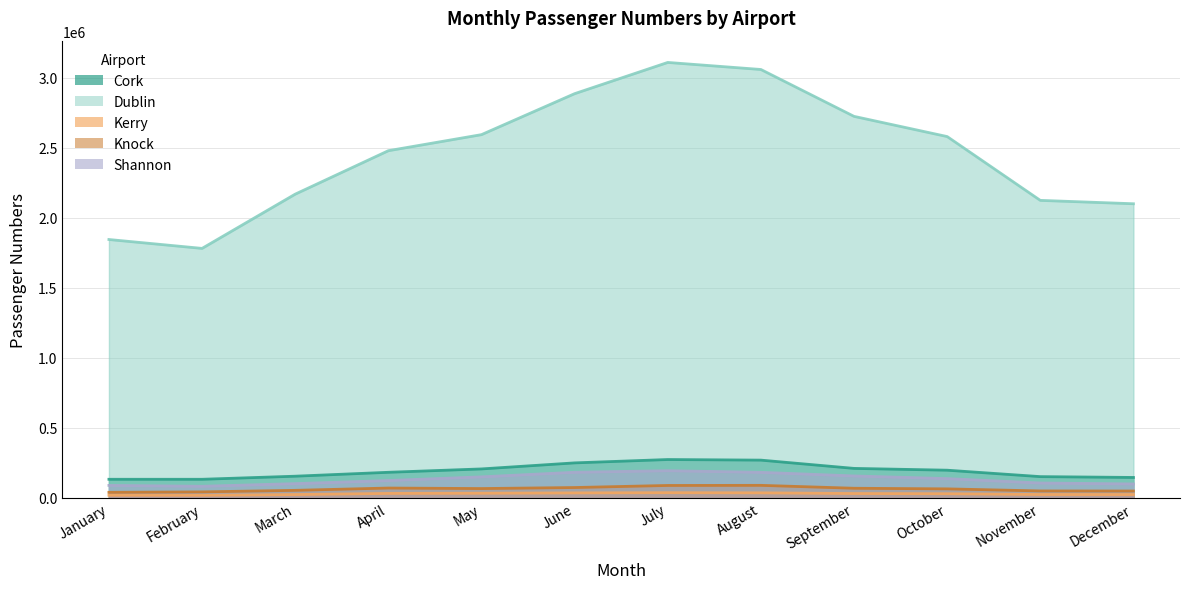

Which has a higher value, September or August?

August